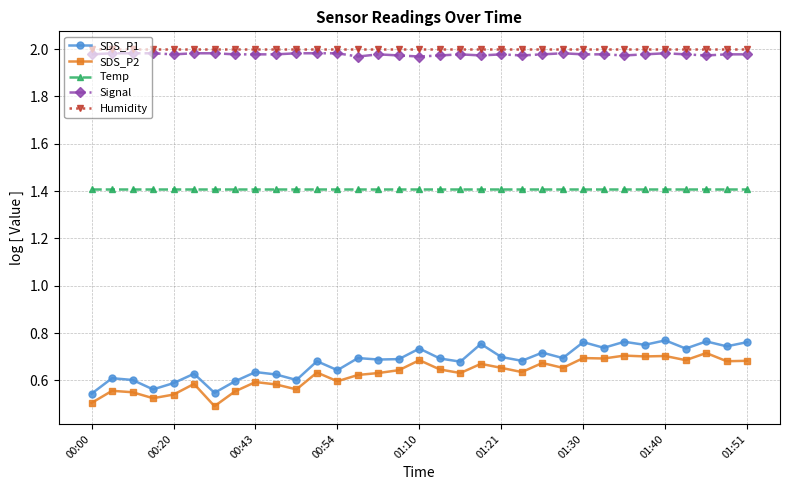

Which series has the largest range (max minus min)?

SDS_P1